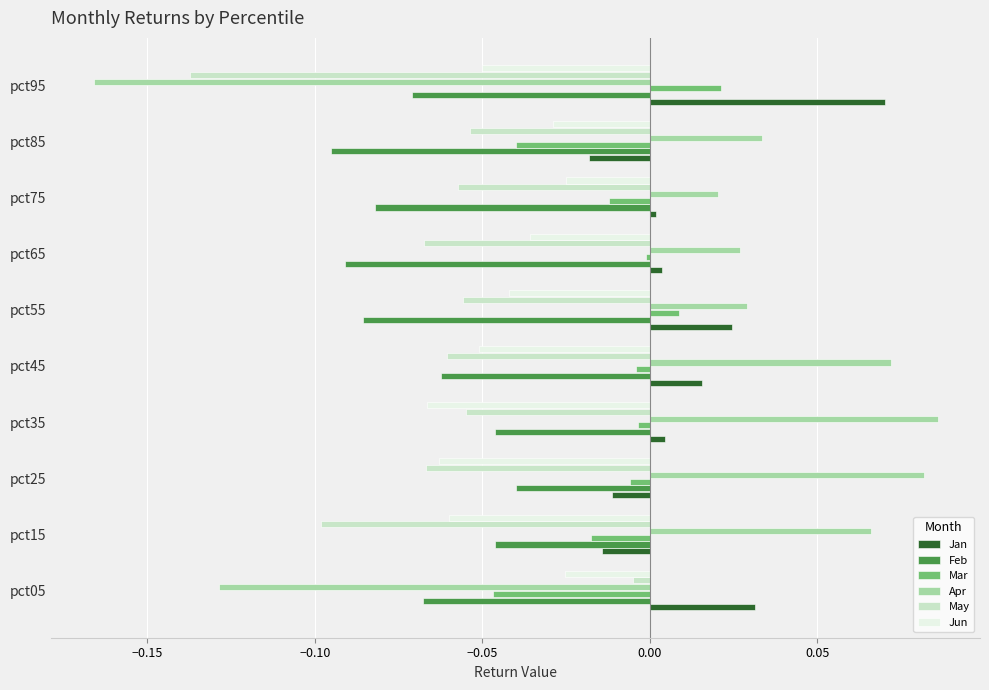

Is the value of Apr at pct15 greater than the value of May at pct05?

Yes